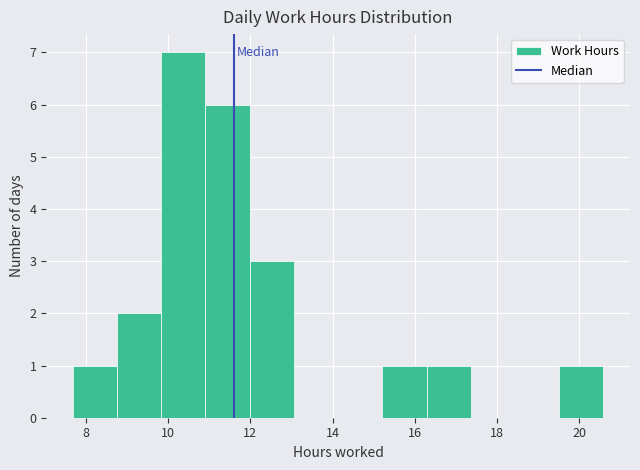

Reading left to right, transcribe this chart: for each bar, give the range it covers on the x-axis and its height. Neither the bar edges nor the heights are printed on the chart, so give them approximately, as read against the axes.

7.6 to 8.8: 1
8.8 to 9.8: 2
9.8 to 11.0: 7
11.0 to 12.0: 6
12.0 to 13.0: 3
13.0 to 14.2: 0
14.2 to 15.2: 0
15.2 to 16.2: 1
16.2 to 17.4: 1
17.4 to 18.4: 0
18.4 to 19.6: 0
19.6 to 20.6: 1